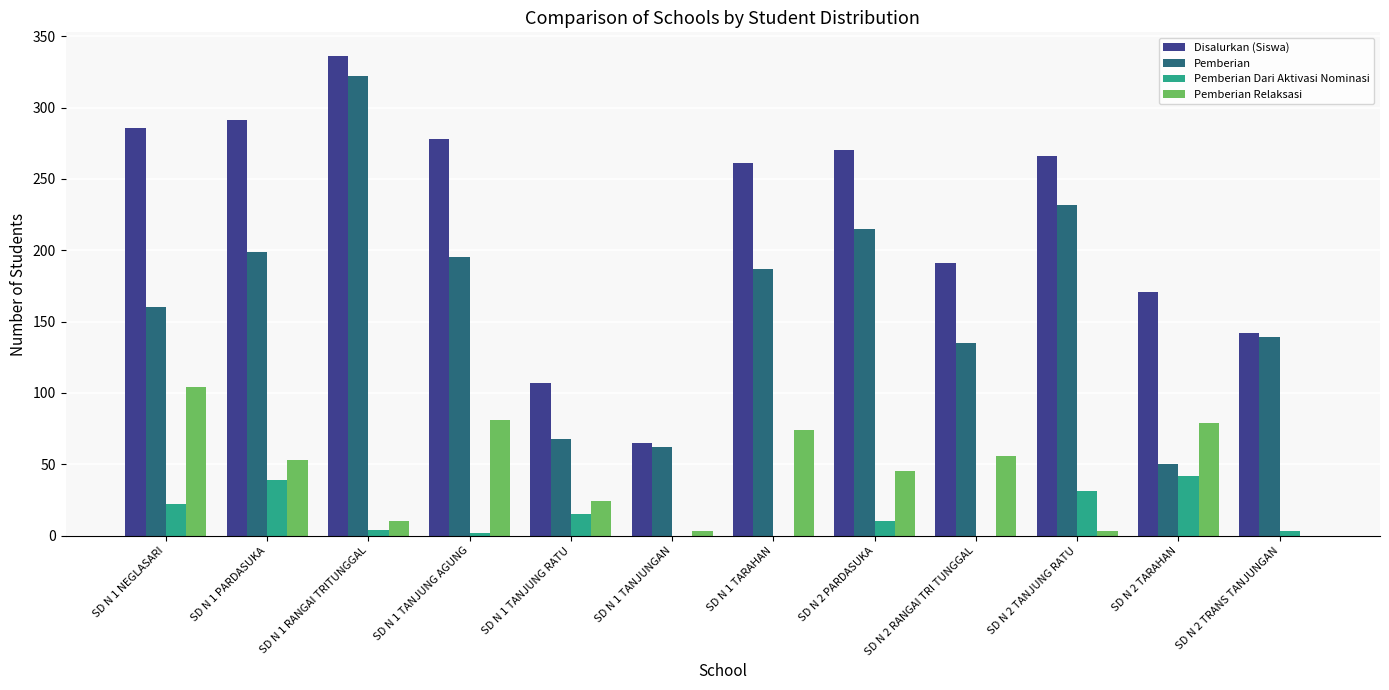

How many data points does each series have?

12